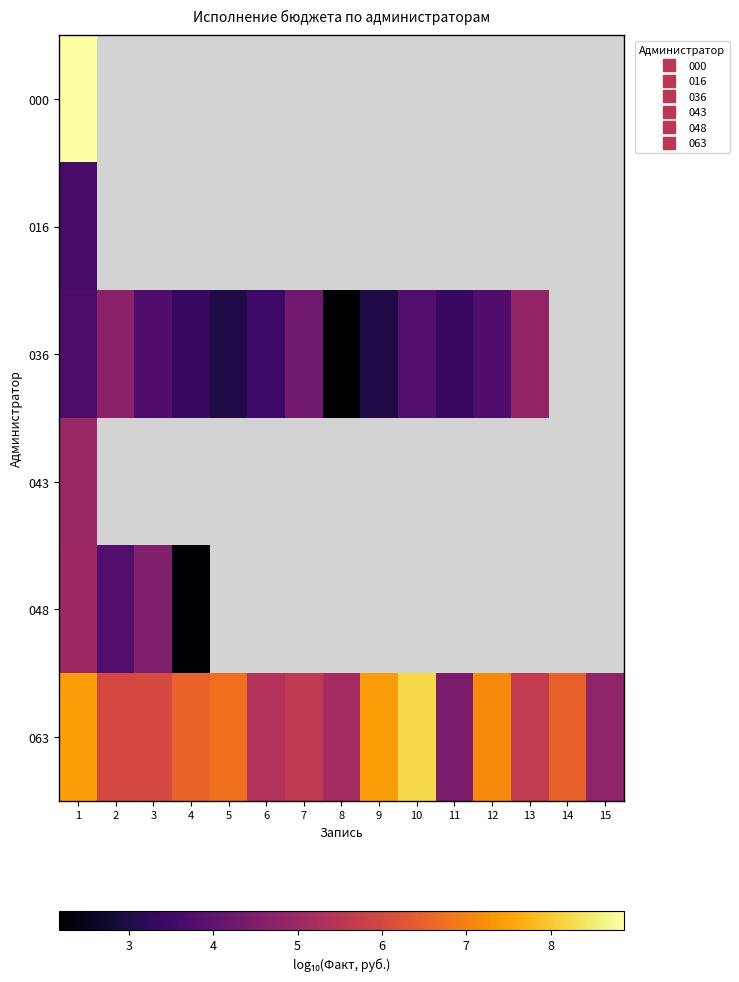

Which series has the widest spread of values?

063